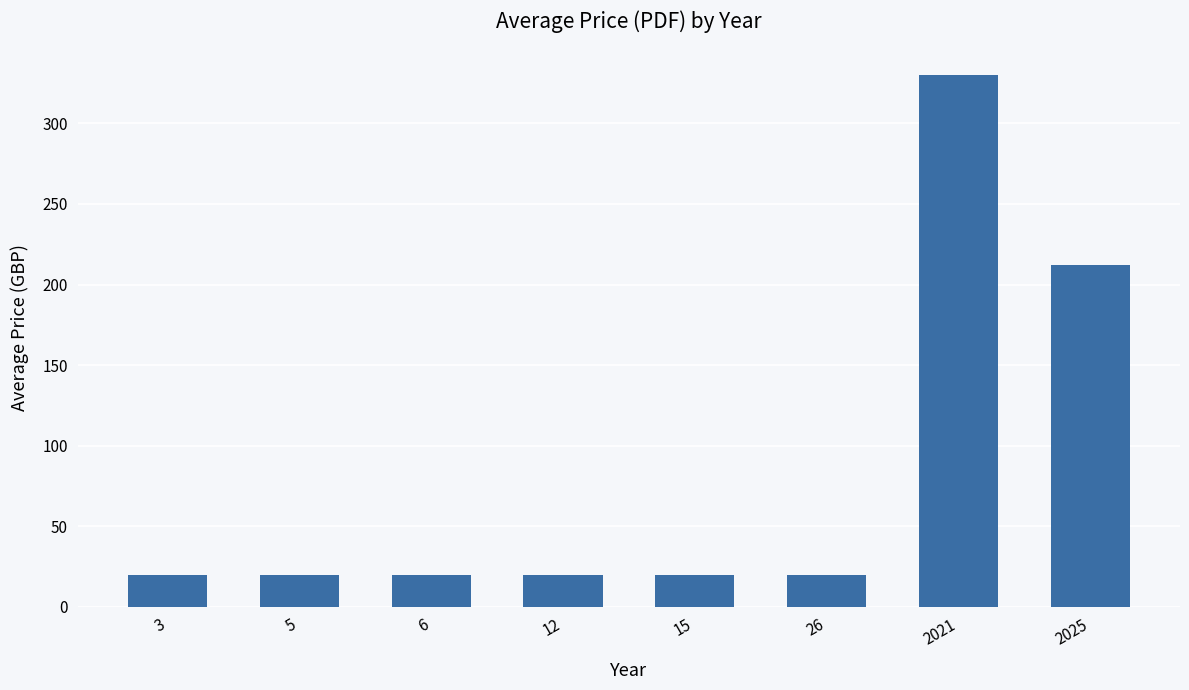

What is the value of the 8th bar from the left?

212.2